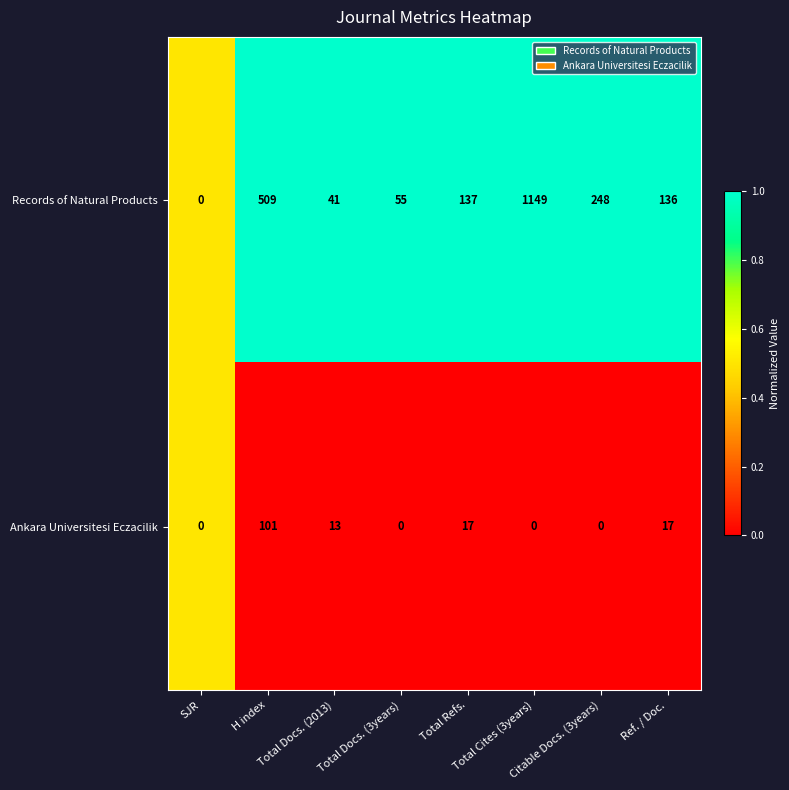

Which series has the largest range (max minus min)?

Records of Natural Products